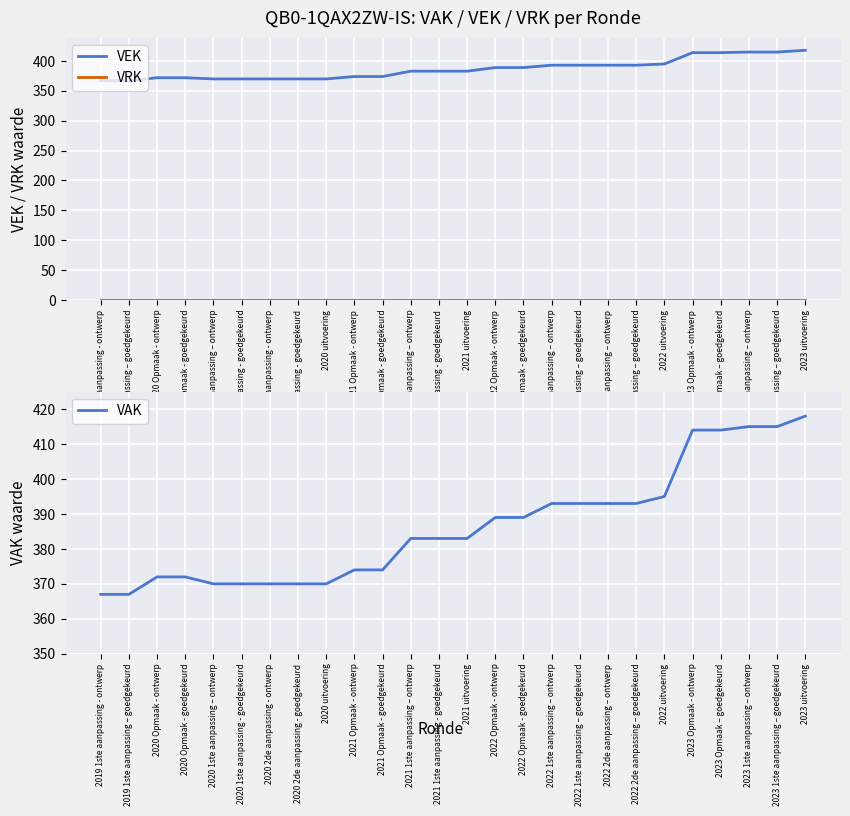

At which category is the sum across all series the highest?

2023 uitvoering